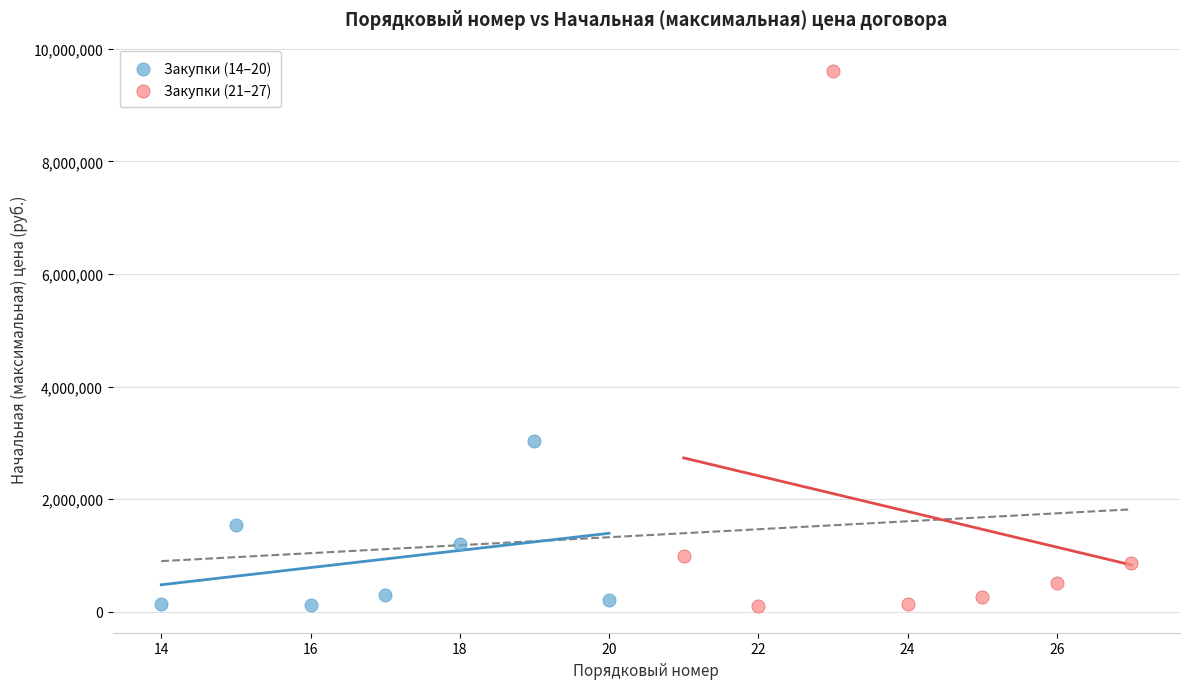

Which series has the largest Y range (max minus min)?

Закупки (21–27)